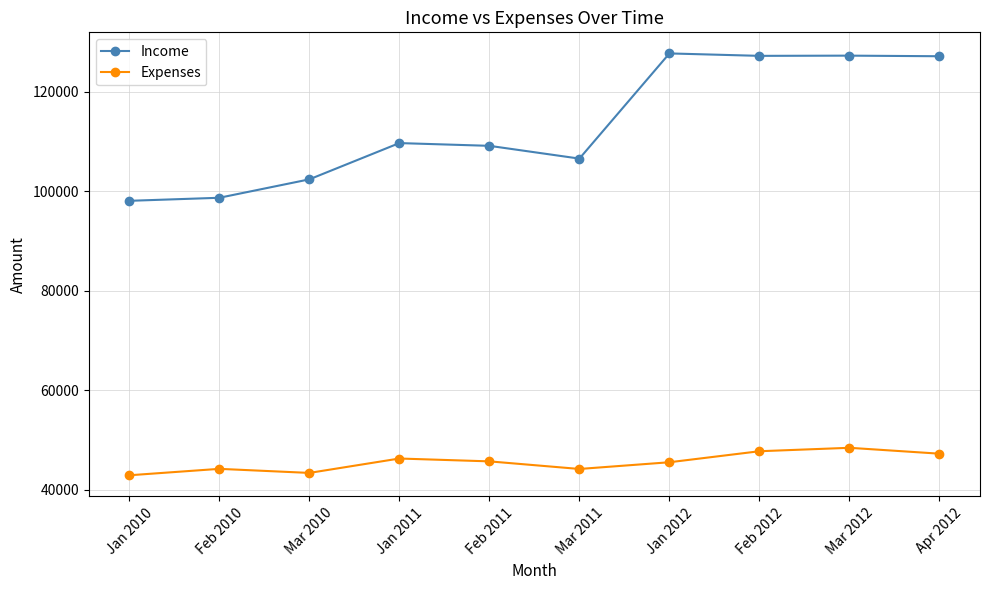

What is the minimum value shown in the chart?

42874